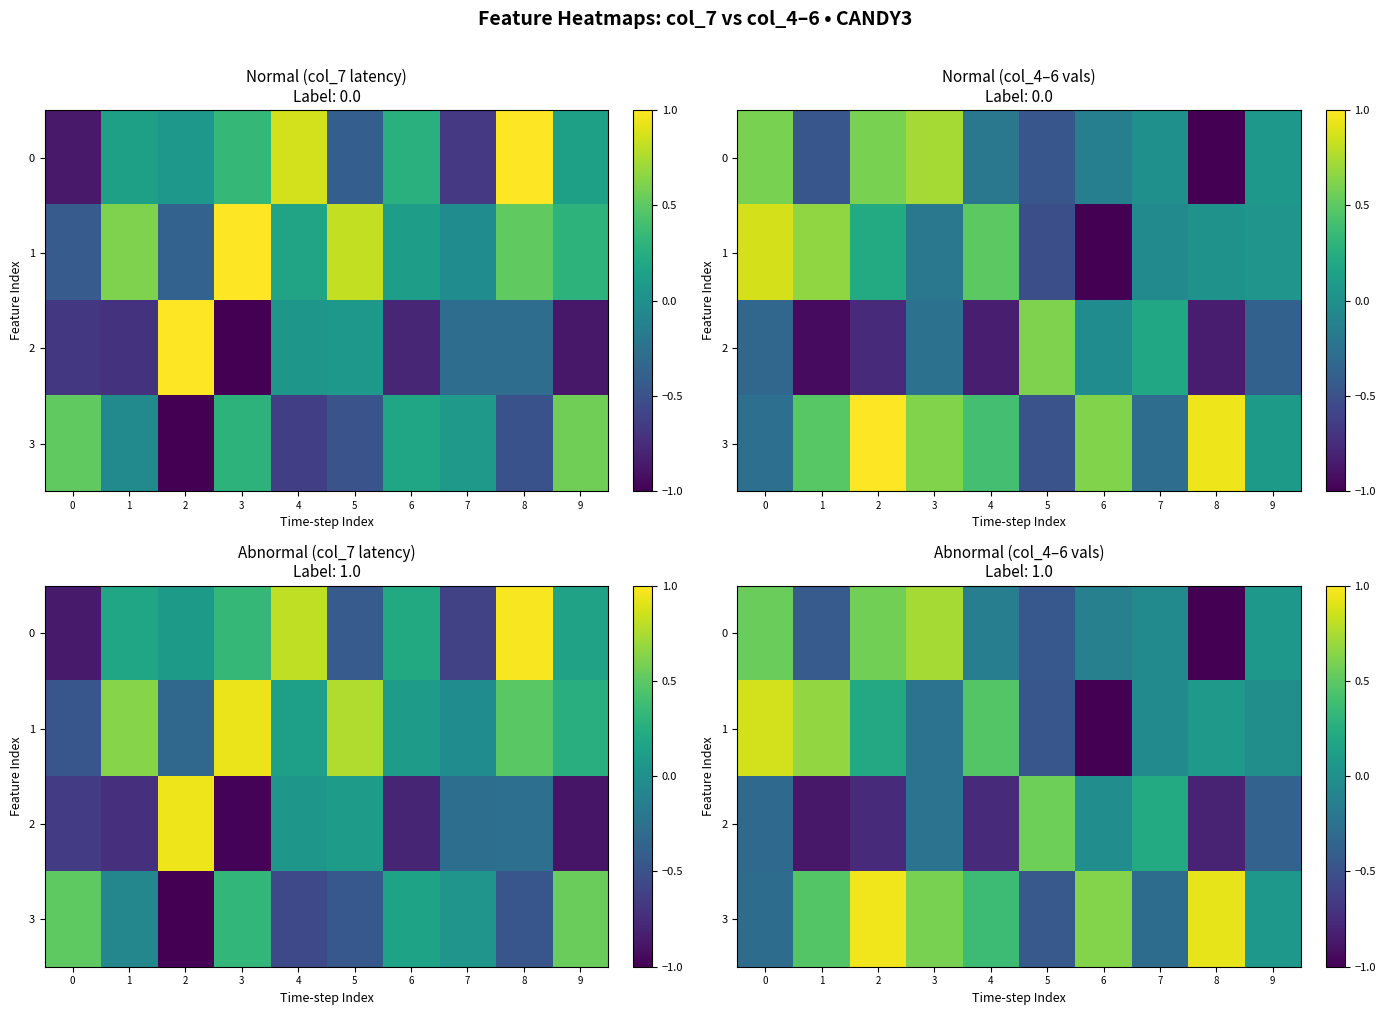

What is the difference between the maximum and minimum values in the 3 series?

1.4